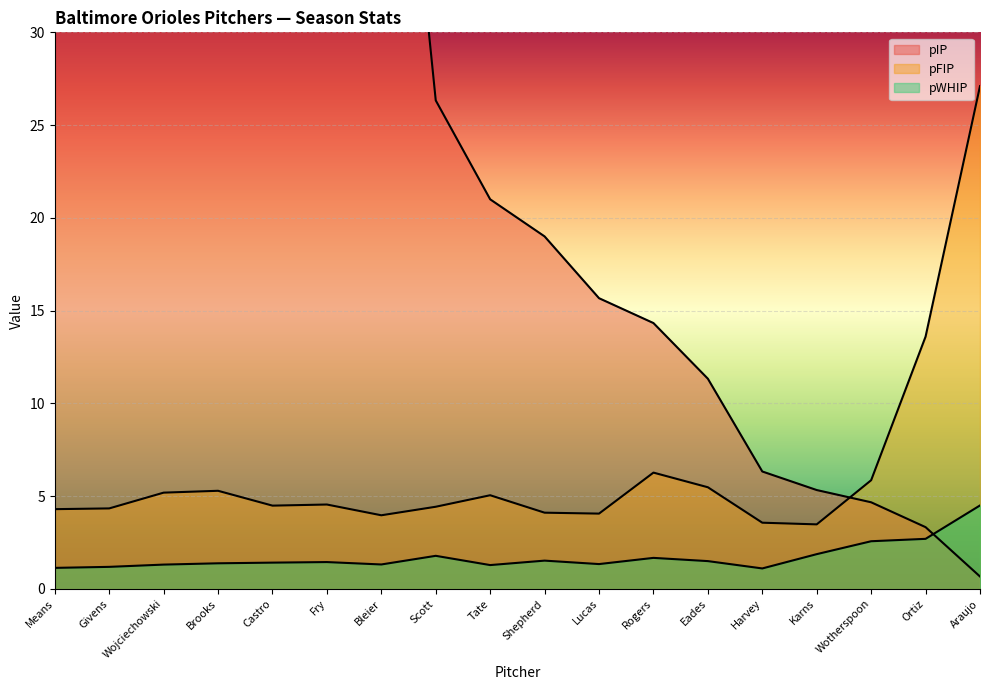

Is the value of pFIP at Rogers greater than the value of pWHIP at Wojciechowski?

Yes